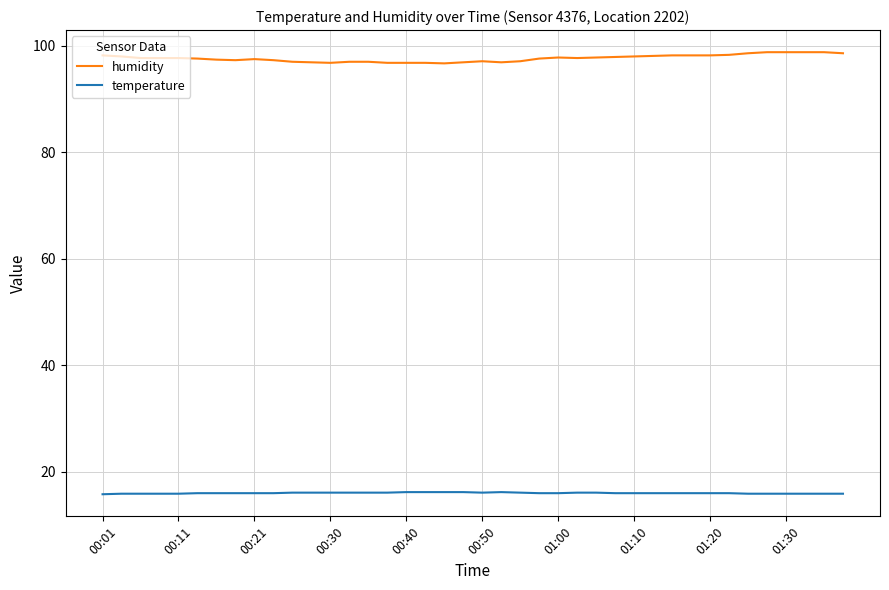

What is the difference between the maximum and minimum values in the humidity series?

2.1